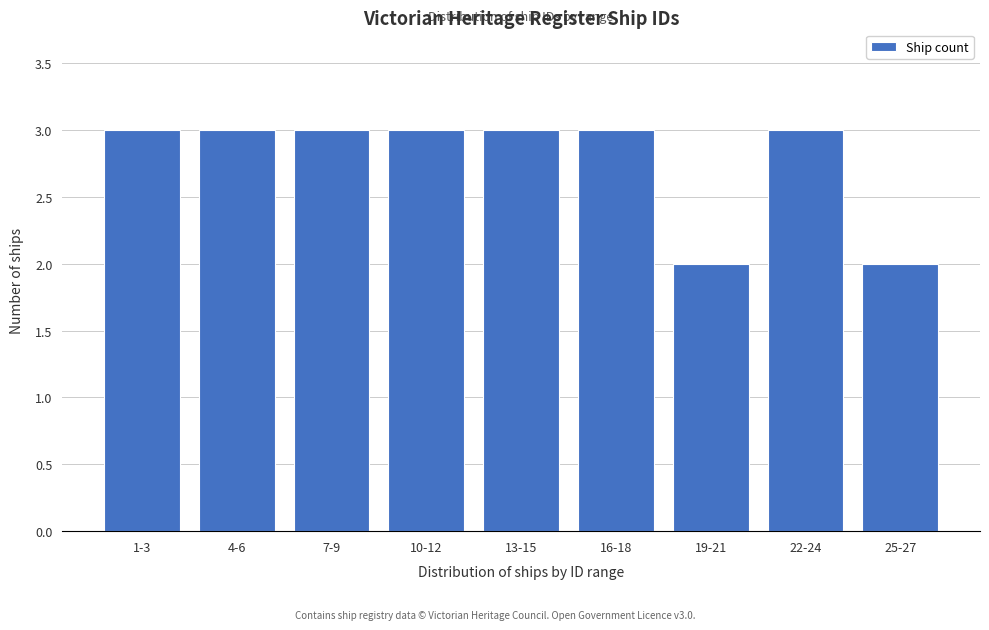

Reading left to right, extract all data points from this chart.

3	3	3	3	3	3	2	3	2